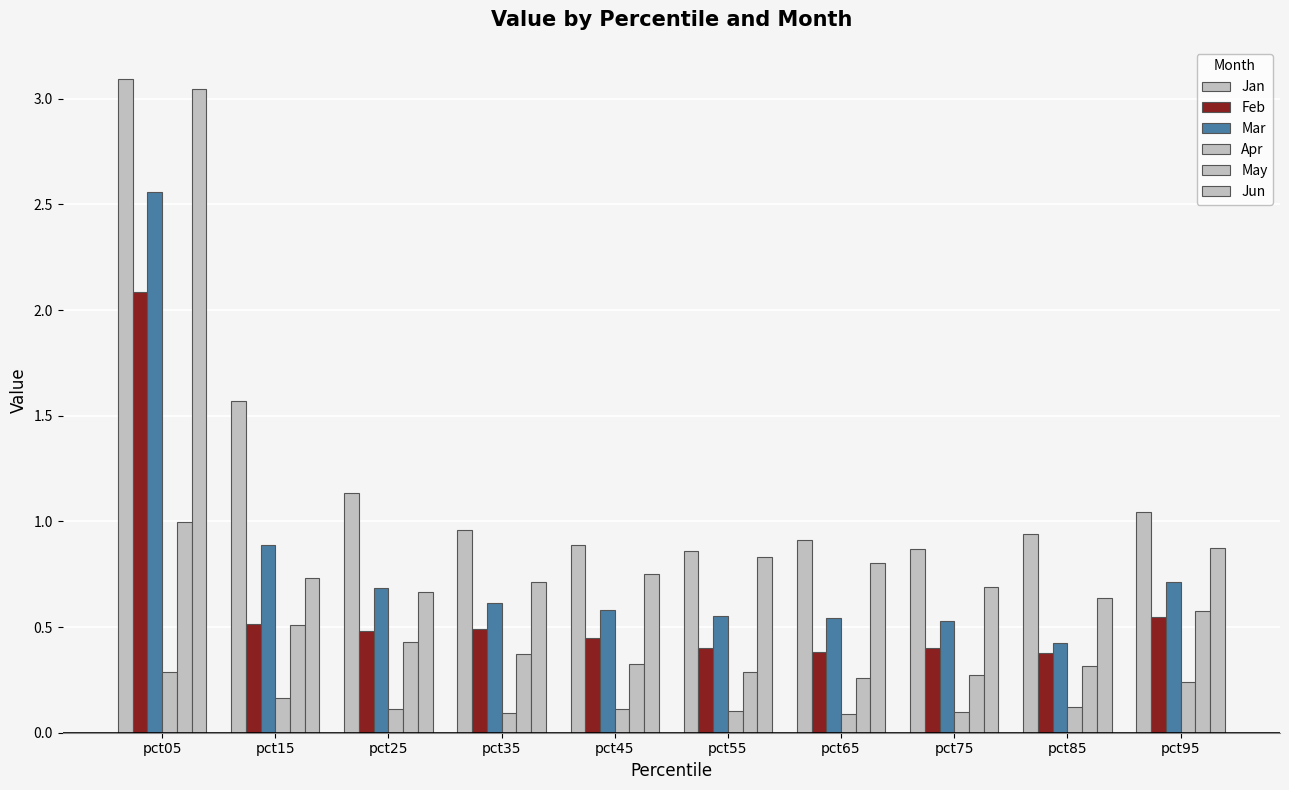

How many distinct data groups are displayed?

6